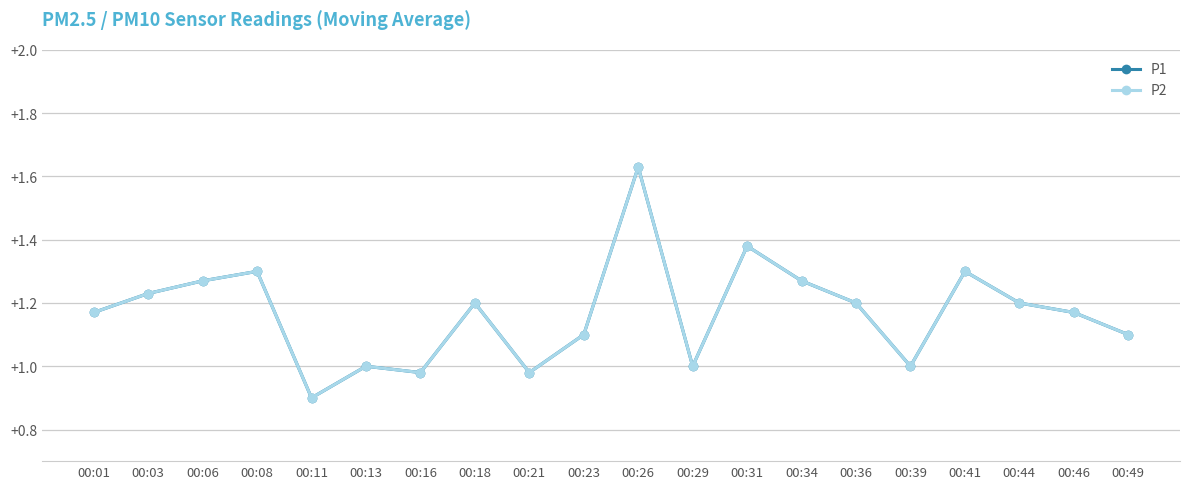

Does the chart have visible grid lines?

Yes